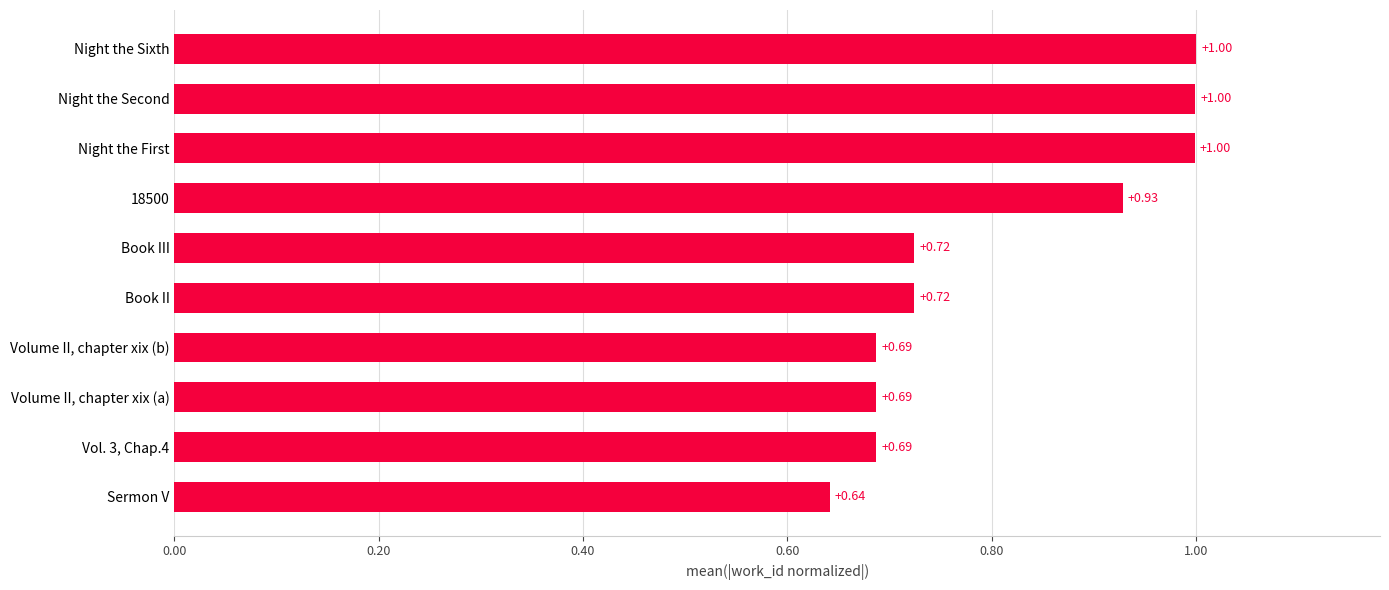

What is the difference between the maximum and minimum values?

0.4